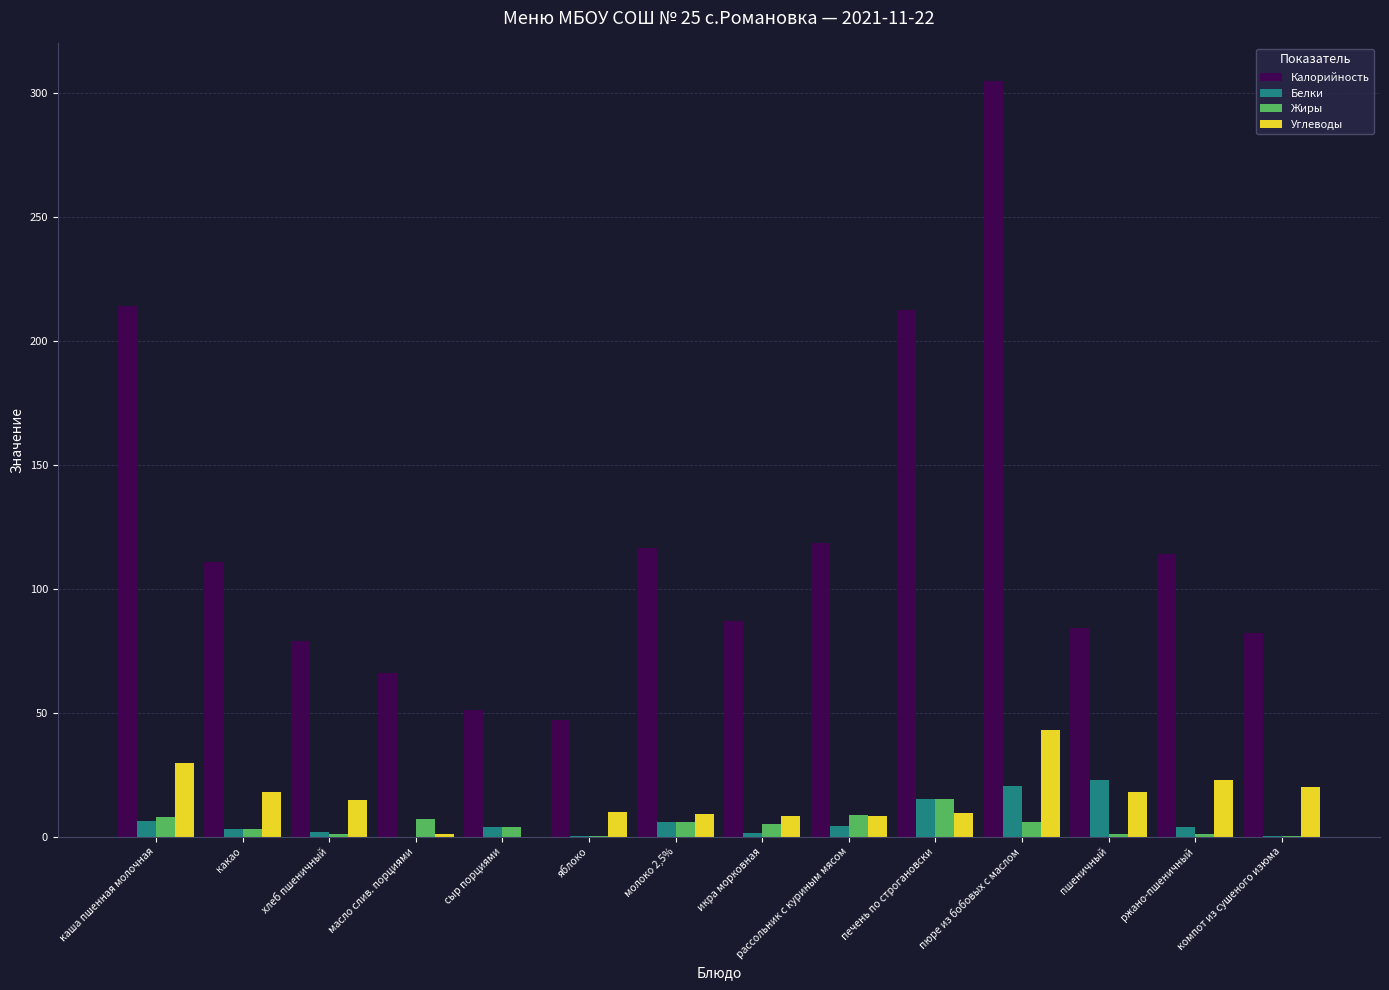

Read the Белки value at молоко 2,5%.

5.8